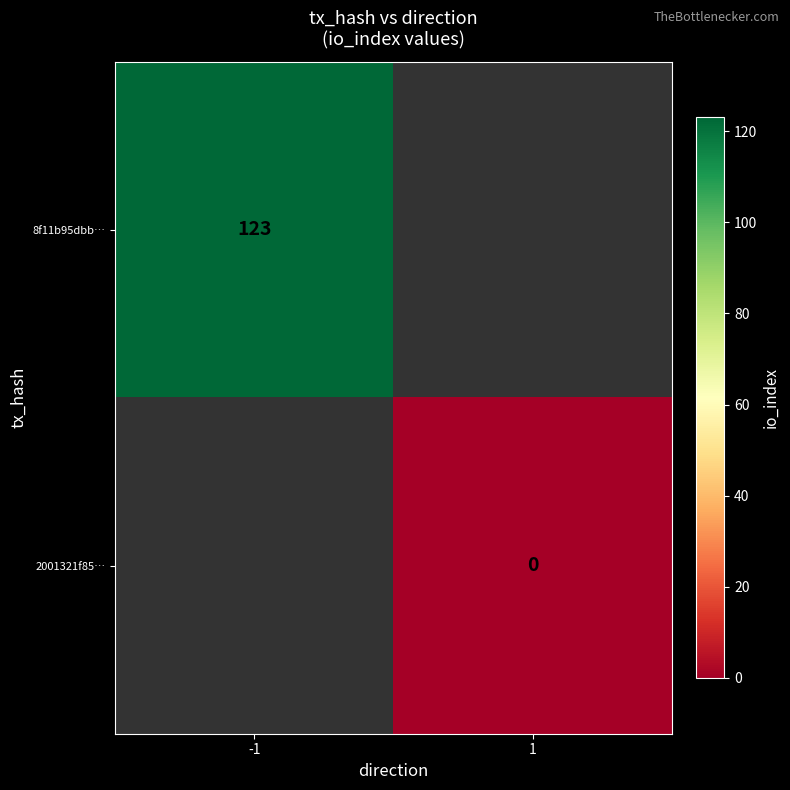

The 8f11b95dbb… series shows 123 at -1. True or false?

True